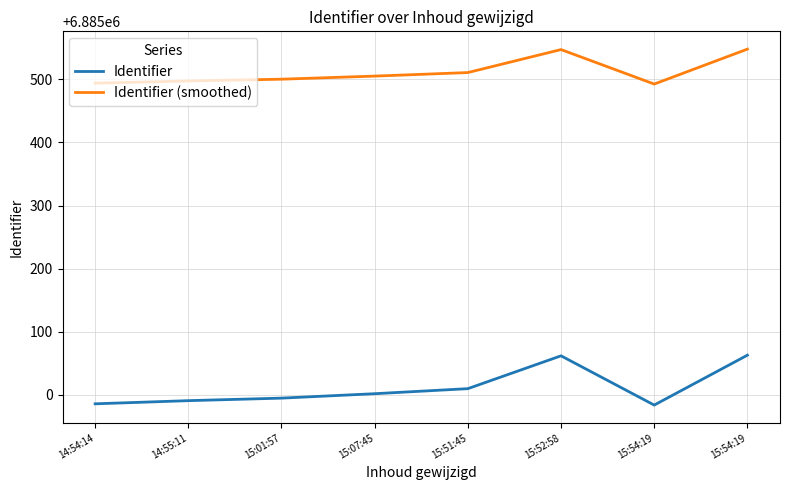

What is the label of the 1st point from the right?

15:54:19